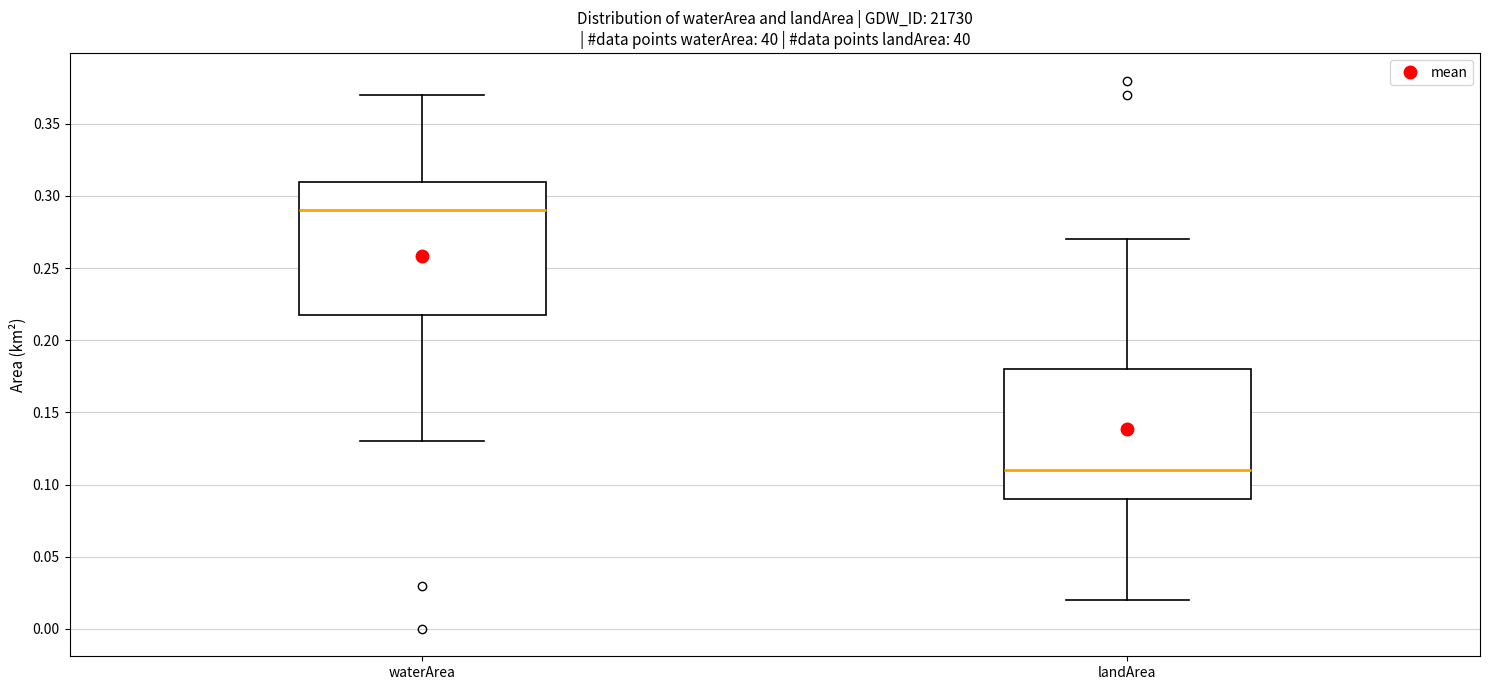

Which box has the lowest median line?

landArea